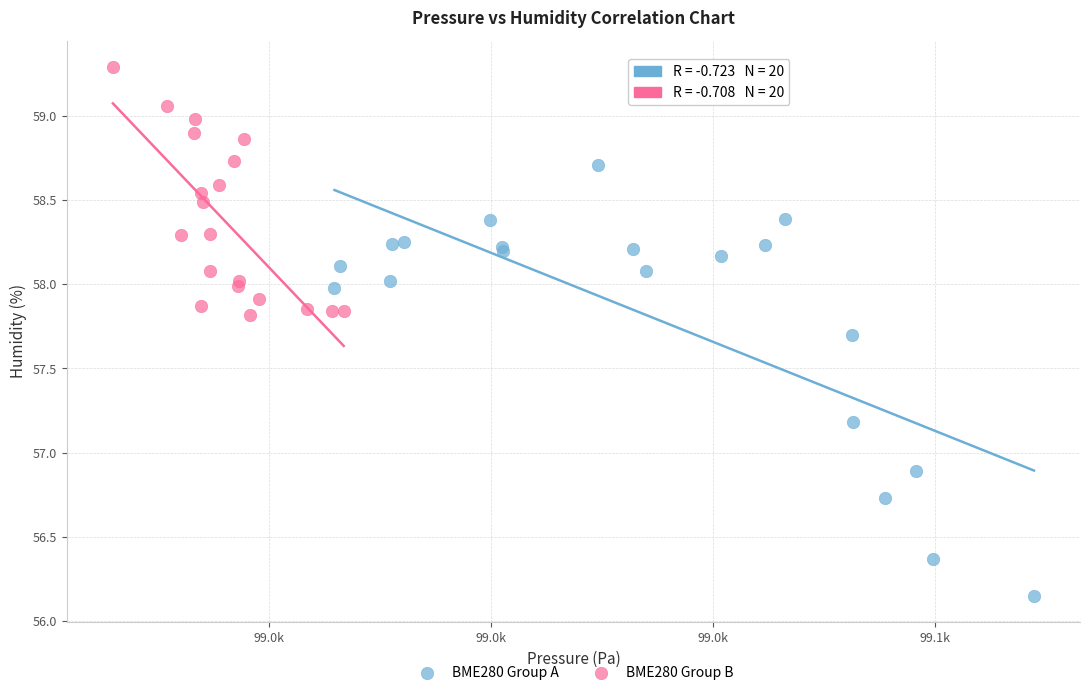

Which series reaches the maximum Y coordinate?

BME280 Group B